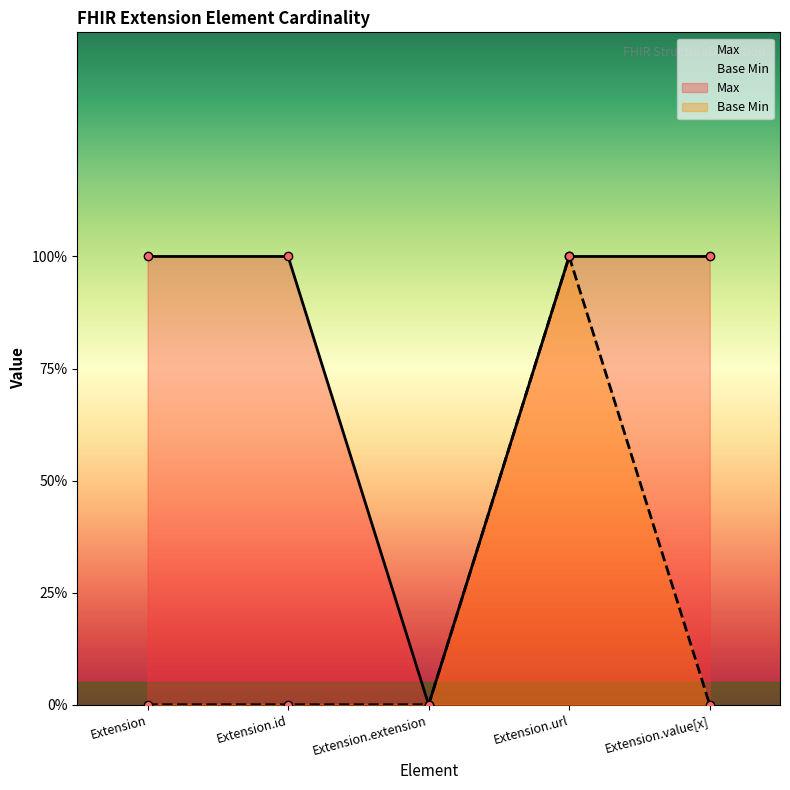

Reading left to right, list all the values displayed in this chart.

Max: 1	1	0	1	1
Base Min: 0	0	0	1	0